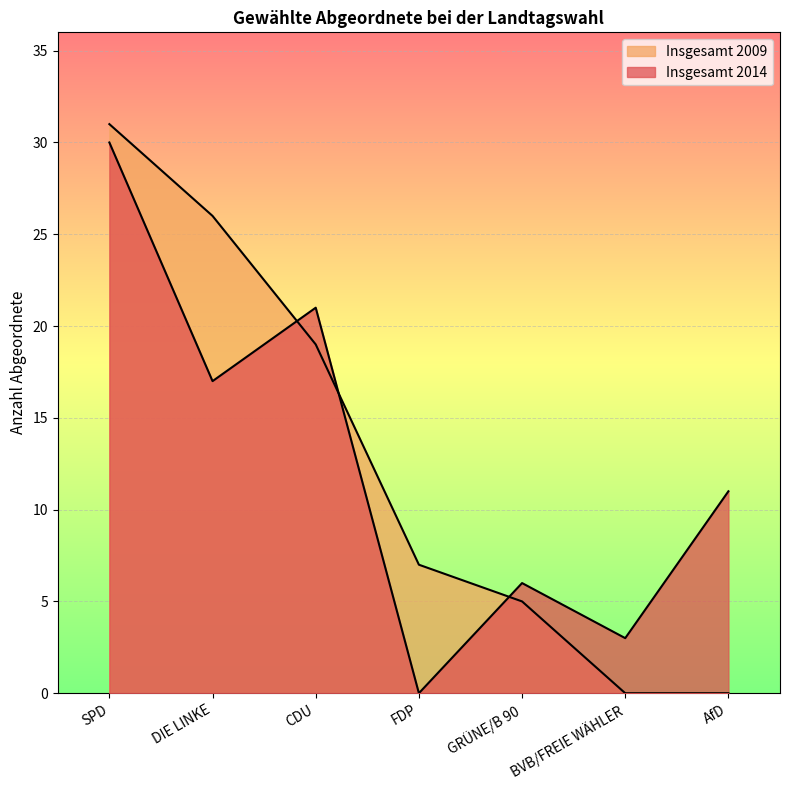

Is it true that Insgesamt 2014 equals 3 at BVB/FREIE WÄHLER?

True